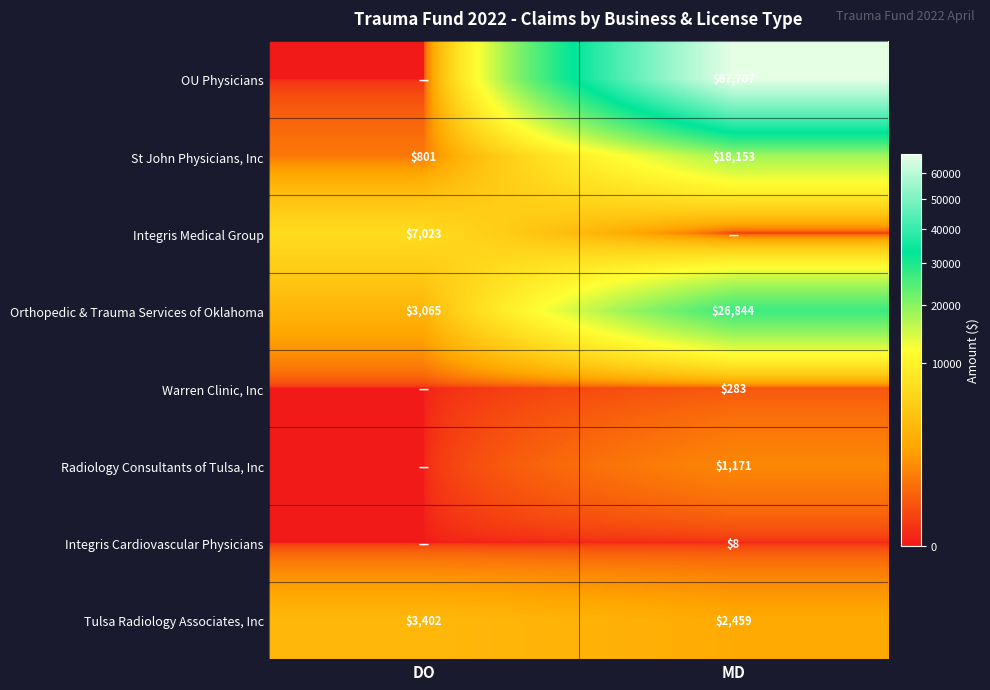

The value of Tulsa Radiology Associates, Inc at DO is 4728.3. True or false?

False